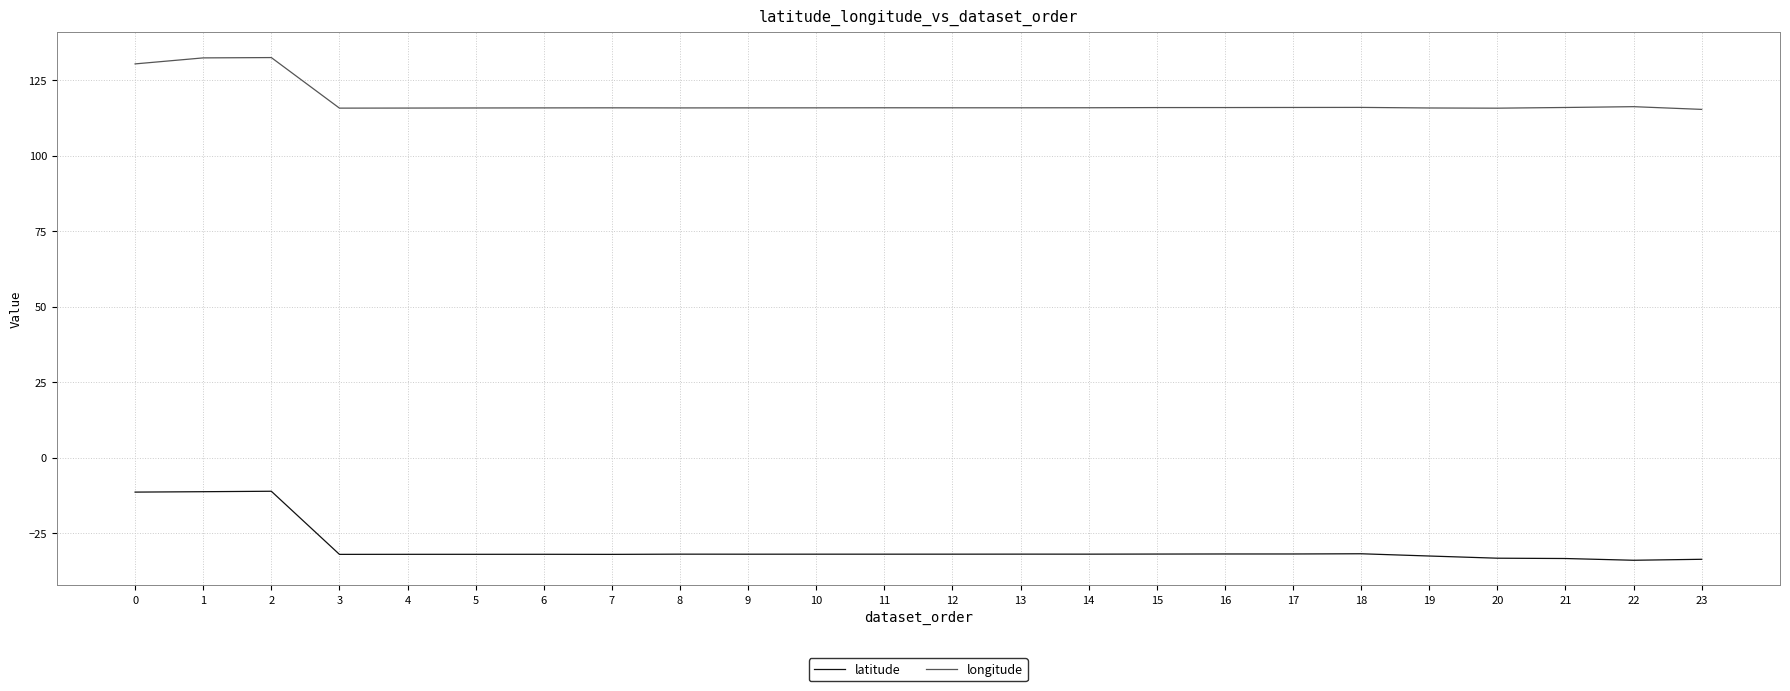

What is the difference between the maximum and minimum values in the longitude series?

17.2